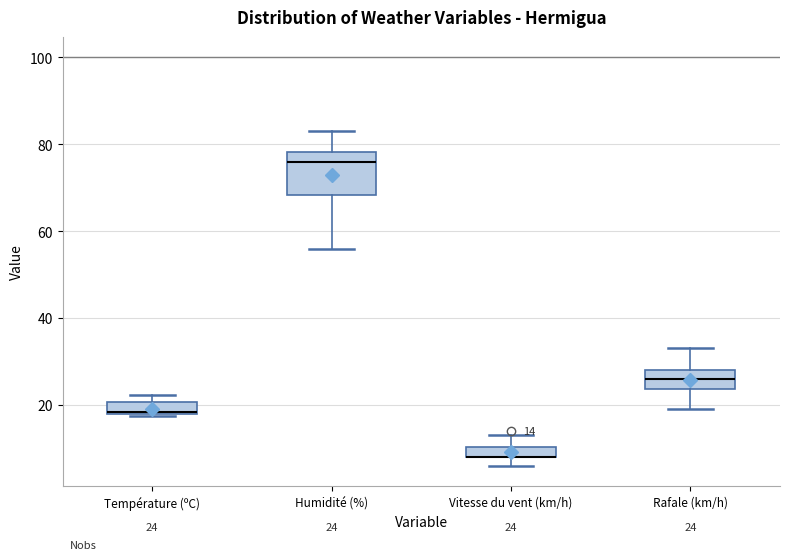

Comparing the boxes themselves (not the whiskers), which one is the tallest?

Humidité (%)